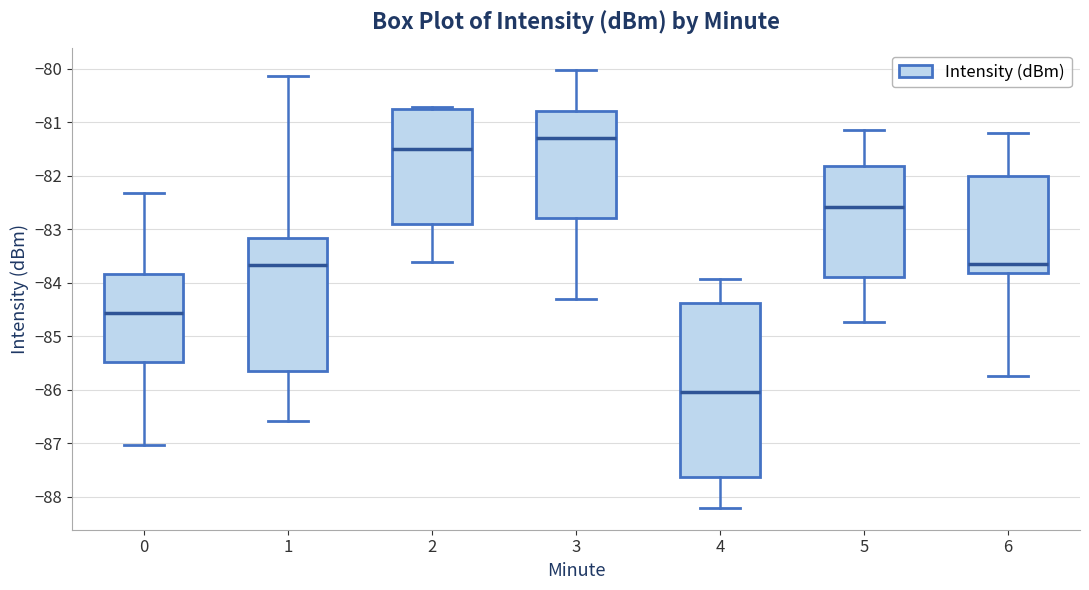

Reading left to right, transcribe this box plot: for each box, give where its median line is, the range the box spans, and where its two whiskers end, as read against the y-axis. The values are not printed on the chart, so give them approximately, as read against the axis.

0: median -84.6, box -85.5 to -83.8, whiskers -87.0 to -82.3
1: median -83.7, box -85.7 to -83.2, whiskers -86.6 to -80.1
2: median -81.5, box -82.9 to -80.7, whiskers -83.6 to -80.7 (just above the box's upper edge)
3: median -81.3, box -82.8 to -80.8, whiskers -84.3 to -80.0
4: median -86.0, box -87.6 to -84.4, whiskers -88.2 to -83.9
5: median -82.6, box -83.9 to -81.8, whiskers -84.7 to -81.1
6: median -83.6, box -83.8 to -82.0, whiskers -85.7 to -81.2